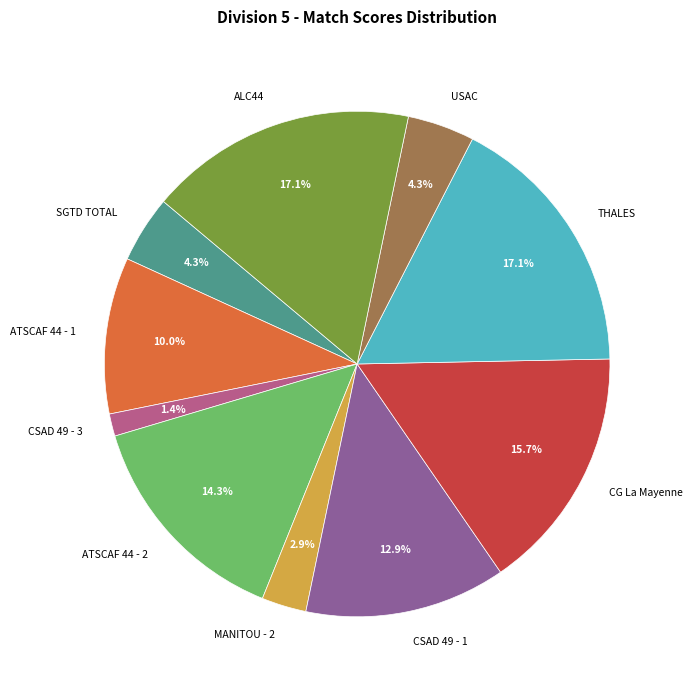

How much of the chart is everything except CSAD 49 - 1?

87.1%